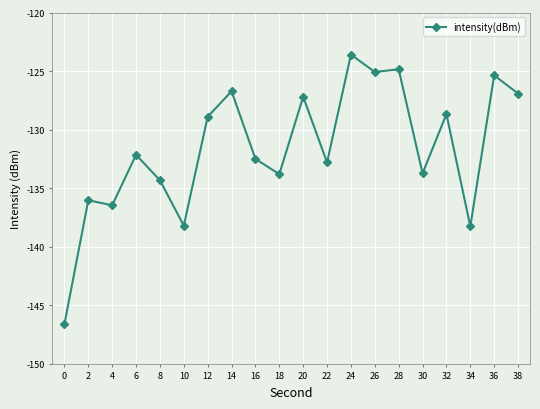

What is the sum of all values?

-2632.2